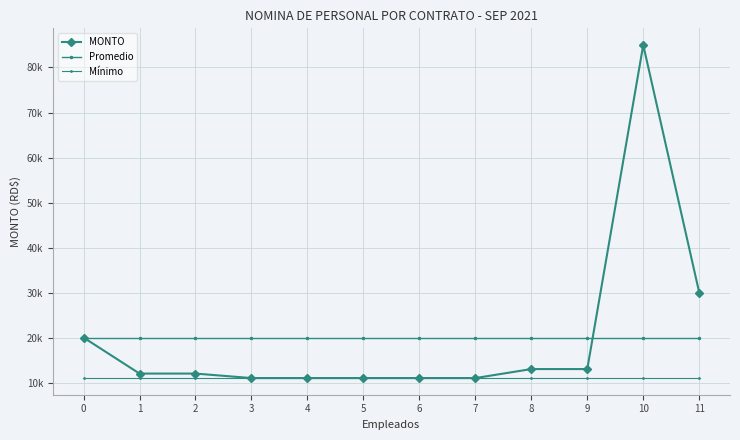

Reading left to right, extract all data points from this chart.

MONTO: 20000	12000	12000	11000	11000	11000	11000	11000	13000	13000	85000	30000
Promedio: 20000	20000	20000	20000	20000	20000	20000	20000	20000	20000	20000	20000
Mínimo: 11000	11000	11000	11000	11000	11000	11000	11000	11000	11000	11000	11000